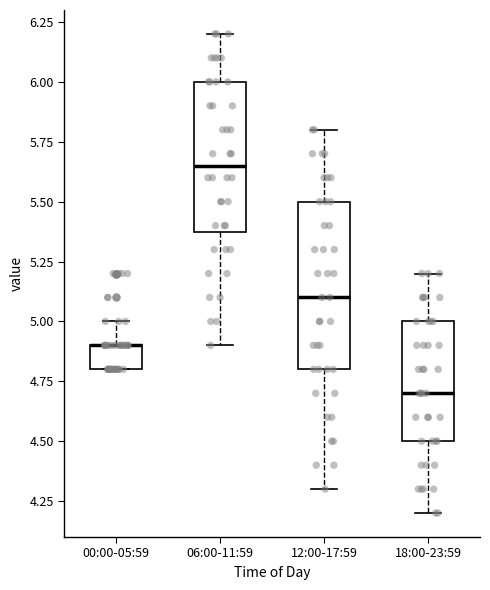

Reading left to right, transcribe this box plot: for each box, give where its median line is, the range the box spans, and where its two whiskers end, as read against the y-axis. The values are not printed on the chart, so give them approximately, as read against the axis.

00:00-05:59: median 4.90 (drawn on the box's upper edge), box 4.80 to 4.90, whiskers 4.80 to 5.00
06:00-11:59: median 5.65, box 5.40 to 6.00, whiskers 4.90 to 6.20
12:00-17:59: median 5.10, box 4.80 to 5.50, whiskers 4.30 to 5.80
18:00-23:59: median 4.70, box 4.50 to 5.00, whiskers 4.20 to 5.20